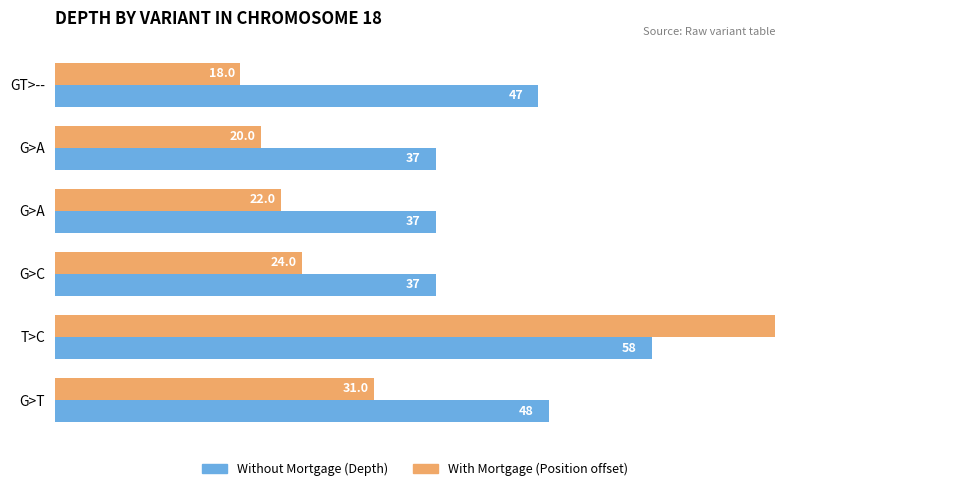

Count the number of data series in this chart.

2